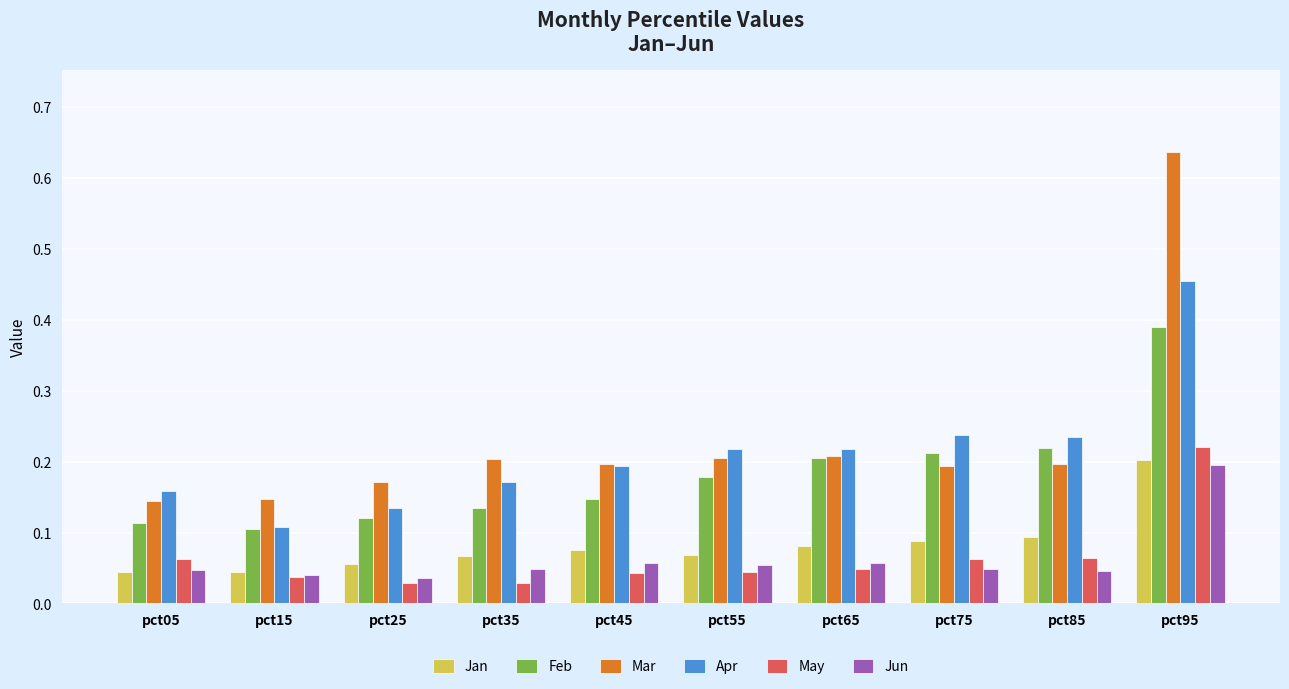

What is the difference between the maximum and minimum values in the Feb series?

0.3